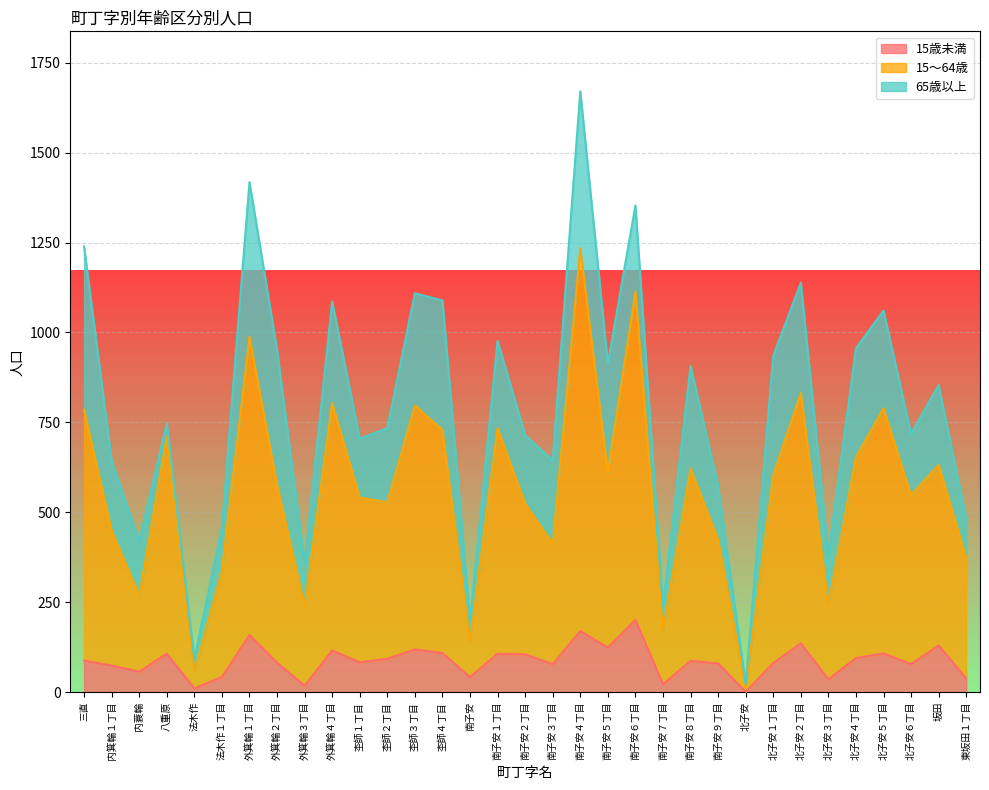

True or false: 15歳未満 and 15～64歳 intersect in this chart.

False